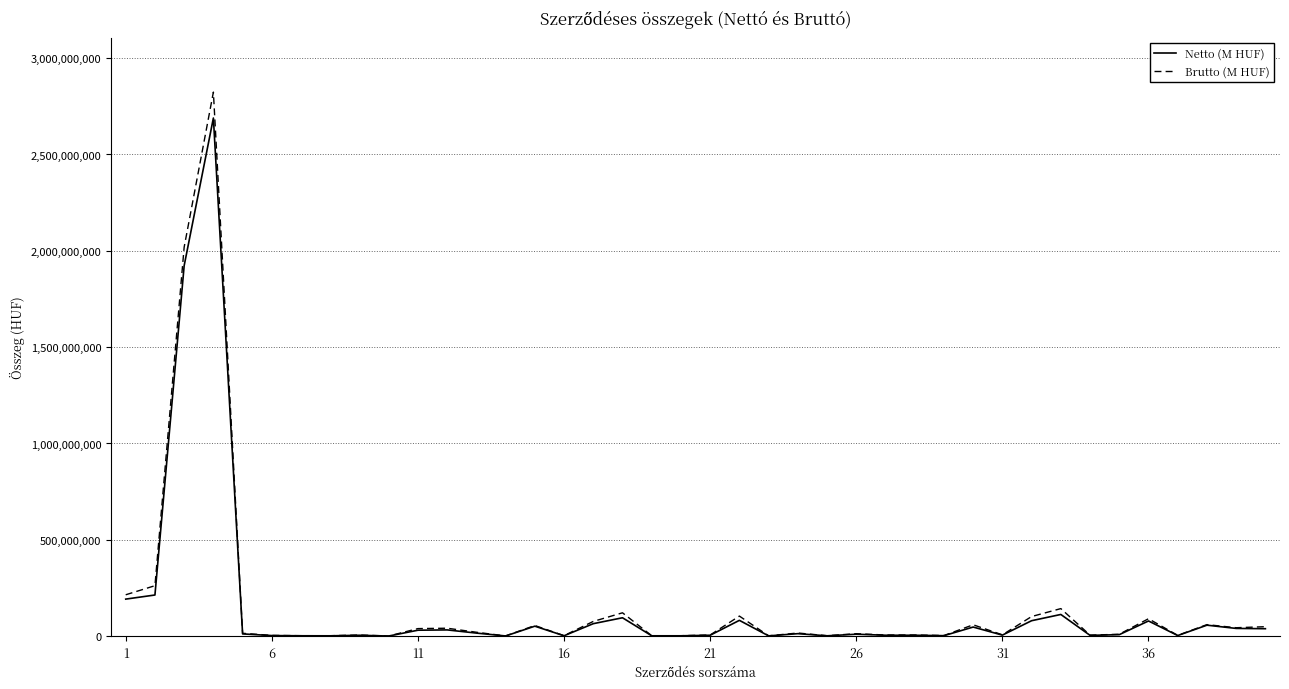

Rank the series by their maximum value, from lowest to highest.

Netto (M HUF), Brutto (M HUF)